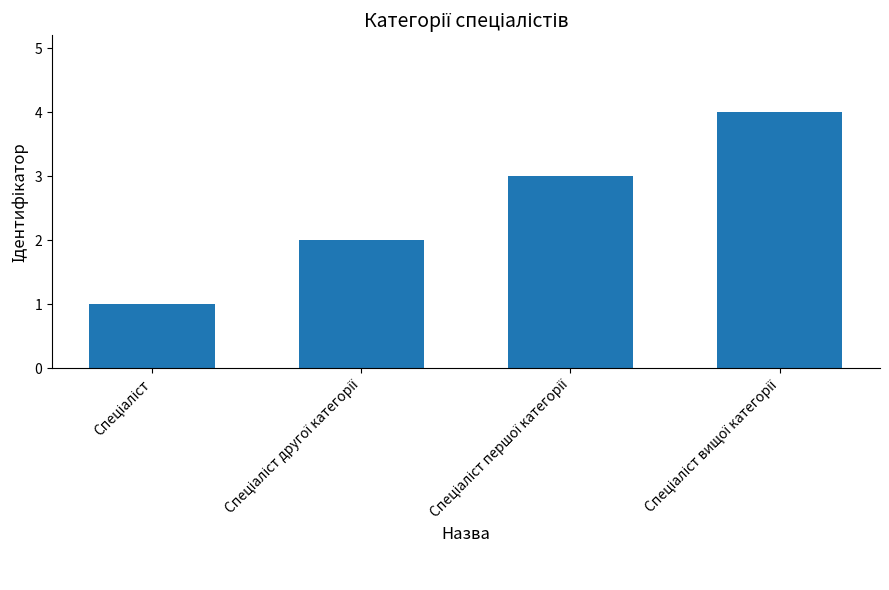

What is the maximum value shown in the chart?

4